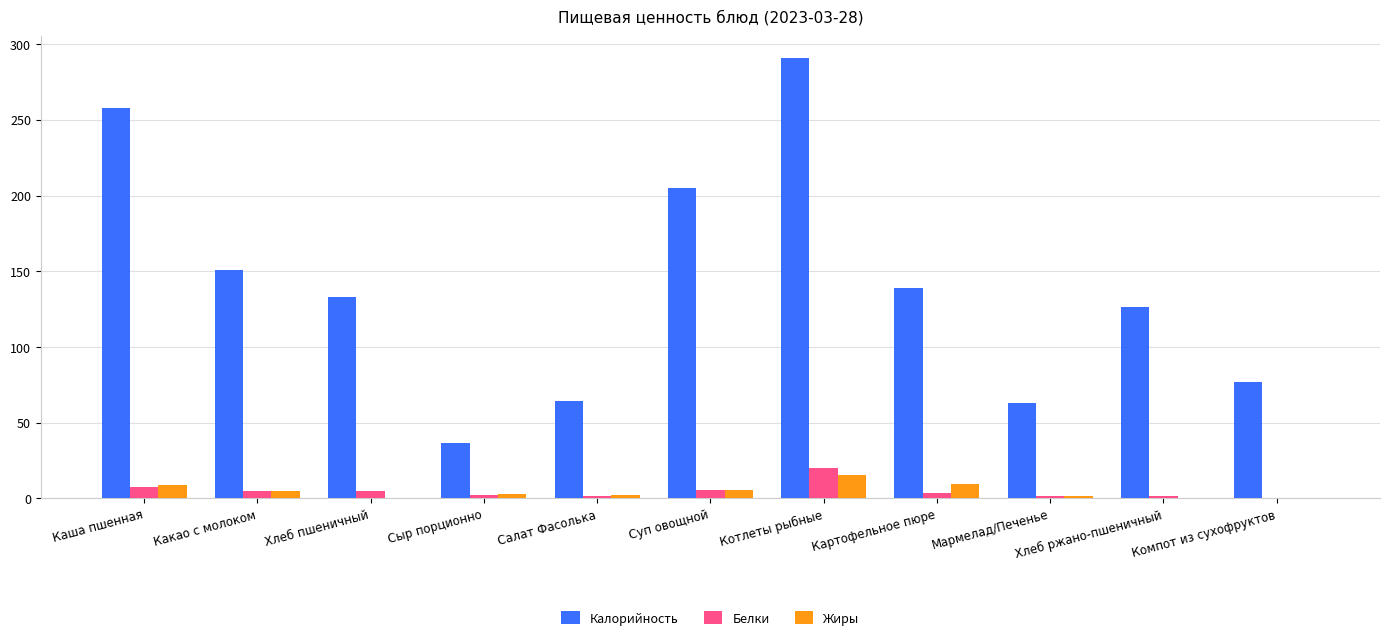

True or false: Калорийность has a value of 290.9 at Котлеты рыбные.

True